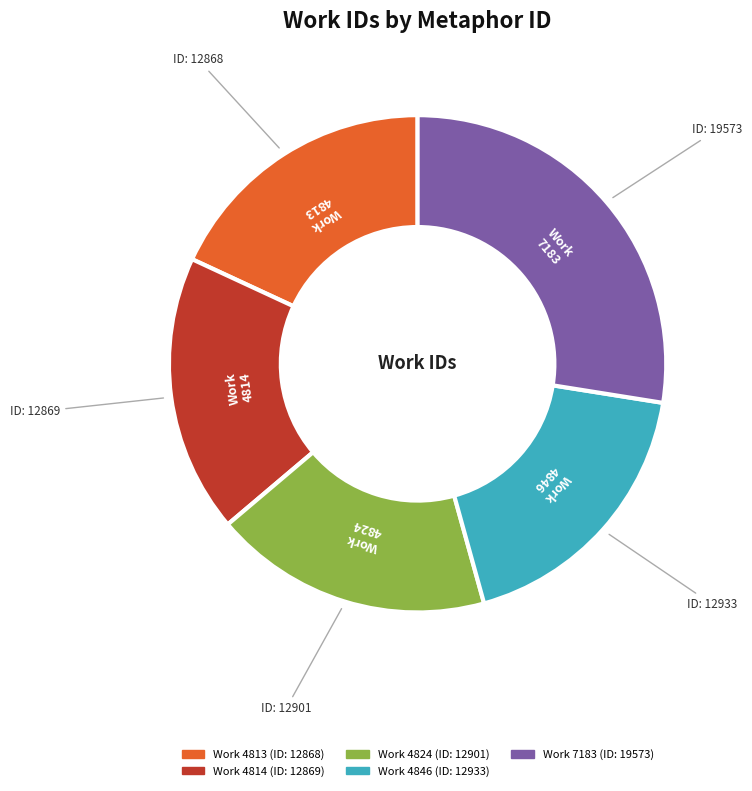

Does any single category account for the majority?

No